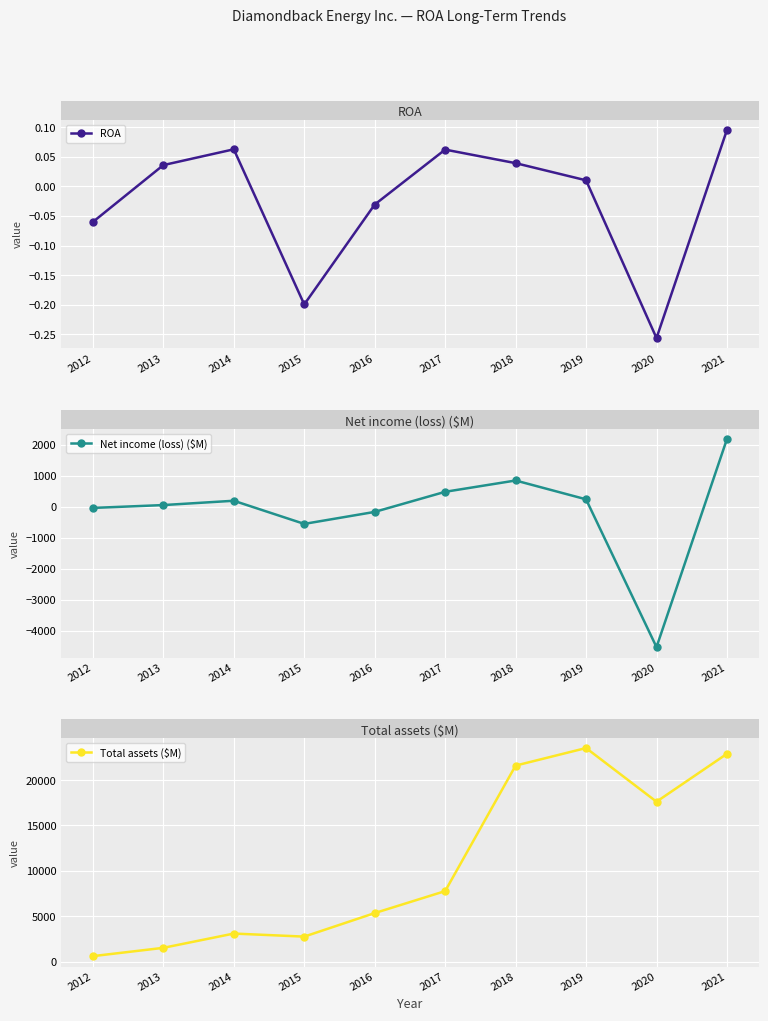

What is the maximum value for Net income (loss) ($M)?

2182